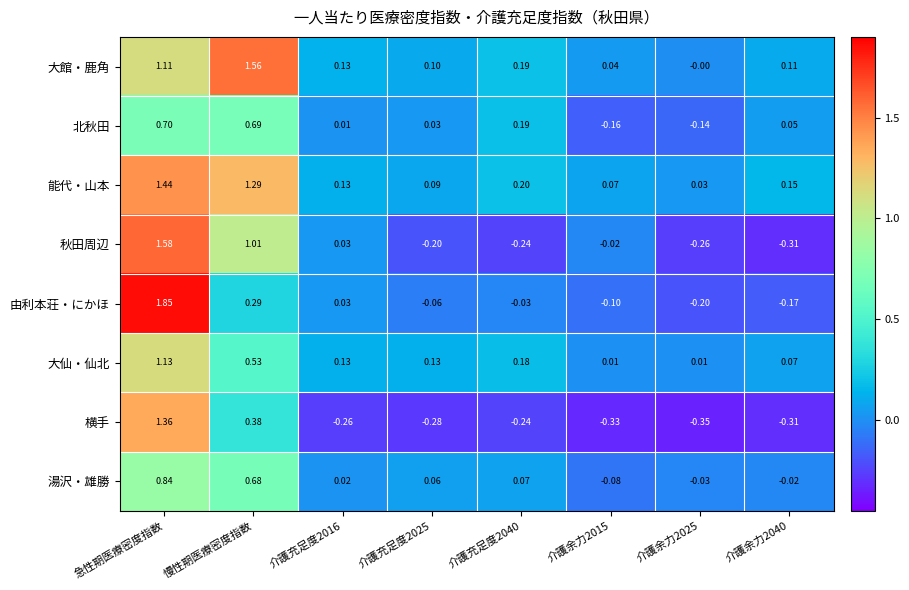

Which series changed the most between 介護充足度2040 and 介護余力2025?

北秋田